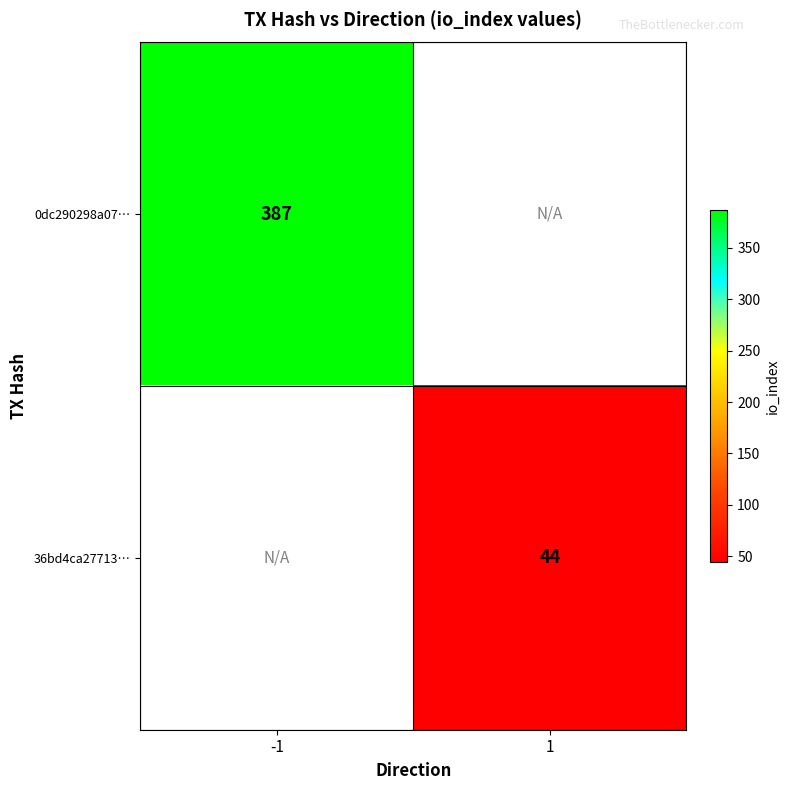

The value of 0dc290298a07… at -1 is 387. True or false?

True